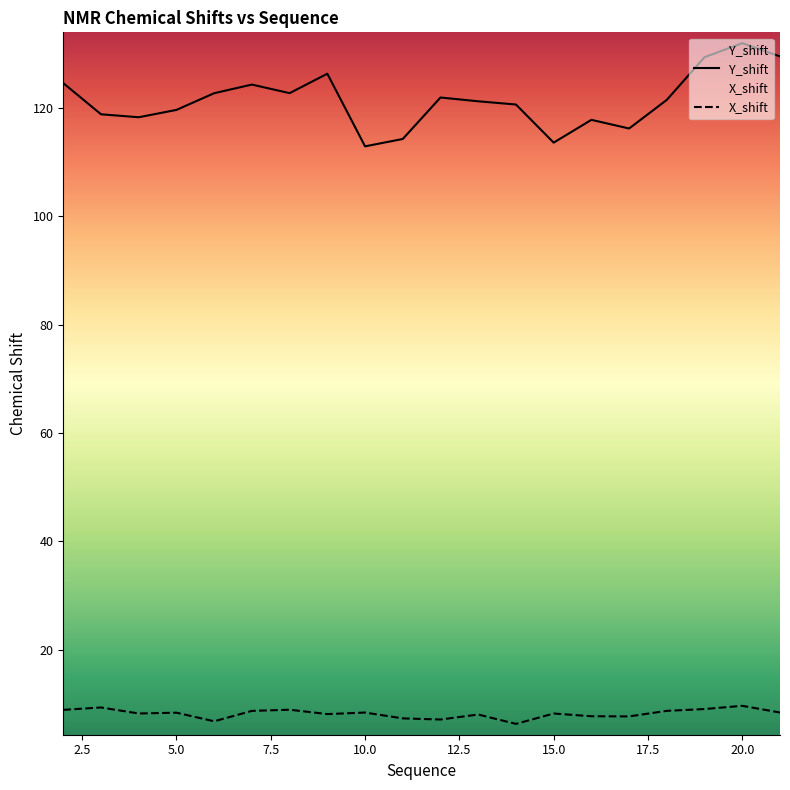

Reading left to right, transcribe all the data shown in this chart.

Y_shift: 2=124.6	3=118.8	4=118.3	5=119.6	6=122.7	7=124.3	8=122.7	9=126.3	10=112.9	11=114.3	12=121.9	13=121.2	14=120.6	15=113.6	16=117.8	17=116.2	18=121.5	19=129.4	20=132.0	21=129.5
X_shift: 2=8.9	3=9.3	4=8.2	5=8.3	6=6.7	7=8.7	8=8.9	9=8.1	10=8.4	11=7.3	12=7.1	13=8.0	14=6.3	15=8.2	16=7.7	17=7.6	18=8.7	19=9.0	20=9.6	21=8.4